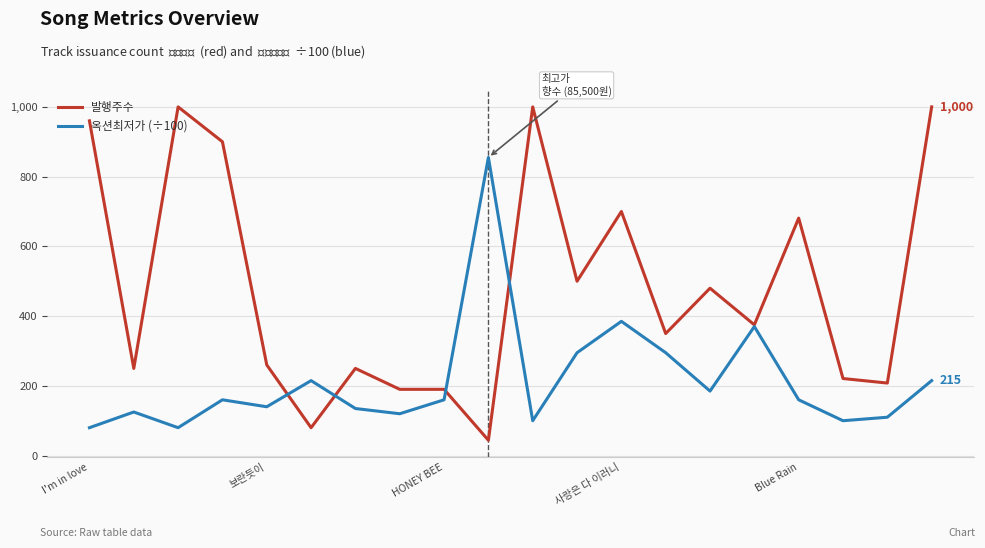

What is the lowest value of the 옥션최저가 (÷100) series?

80